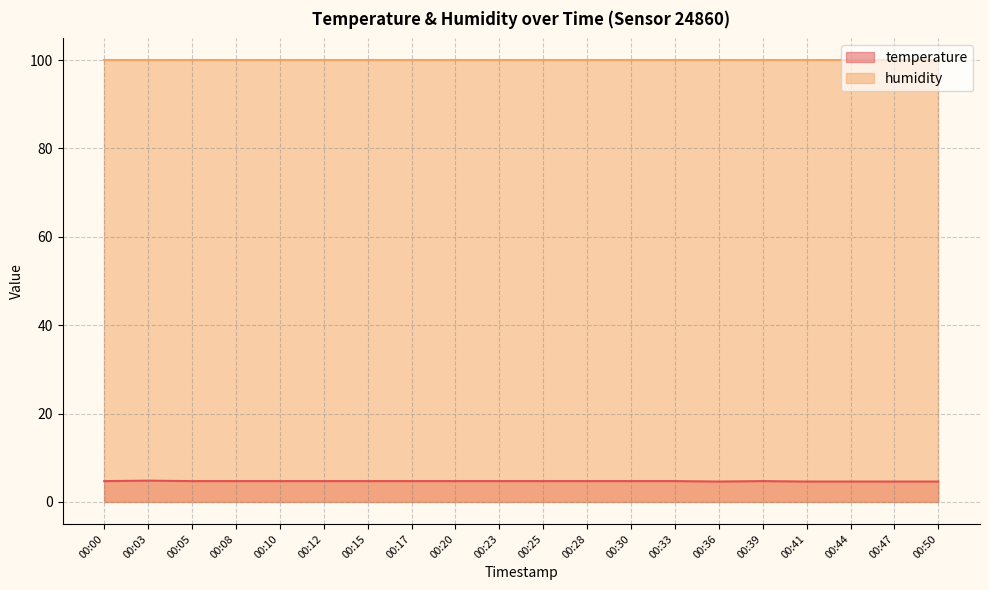

List the labels in order of value, smallest first.

00:36, 00:41, 00:44, 00:47, 00:50, 00:00, 00:05, 00:08, 00:10, 00:12, 00:15, 00:17, 00:20, 00:23, 00:25, 00:28, 00:30, 00:33, 00:39, 00:03